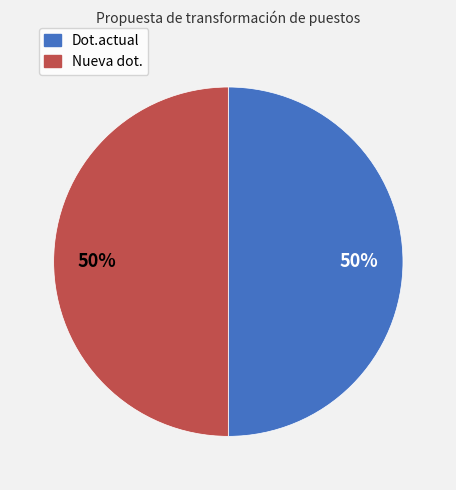

How many slices are in this pie chart?

2